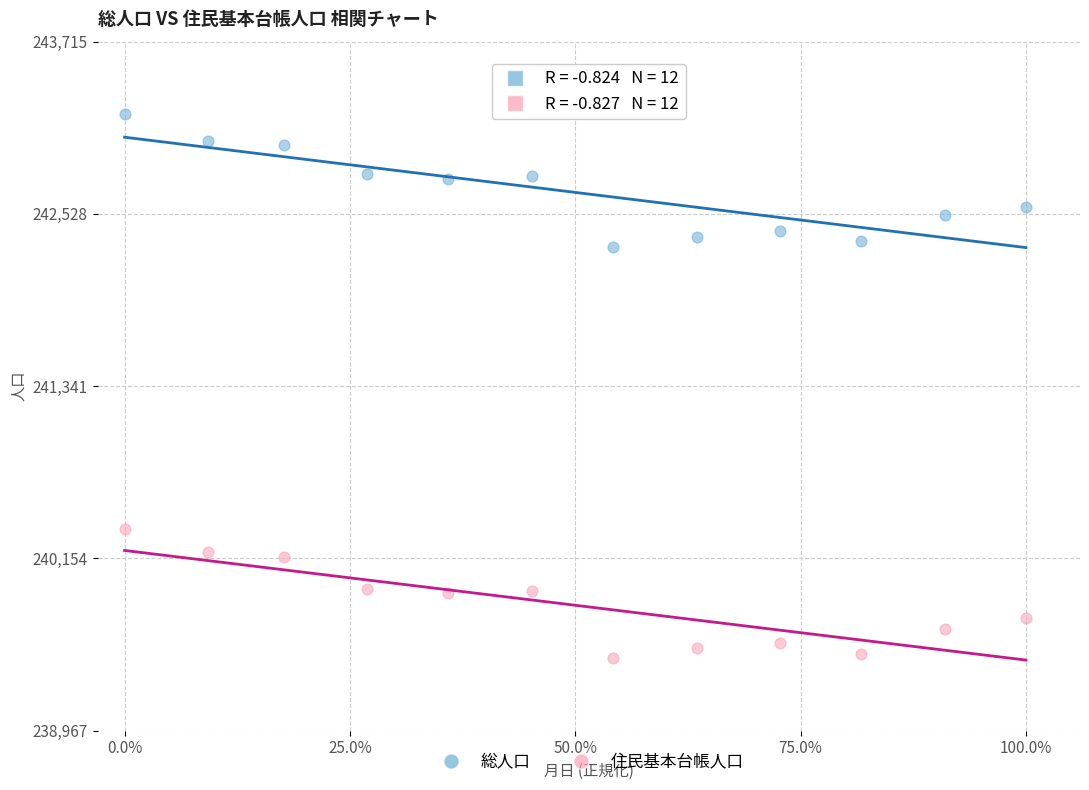

Across all data points, what is the range of Y values (max minus min)?

3748